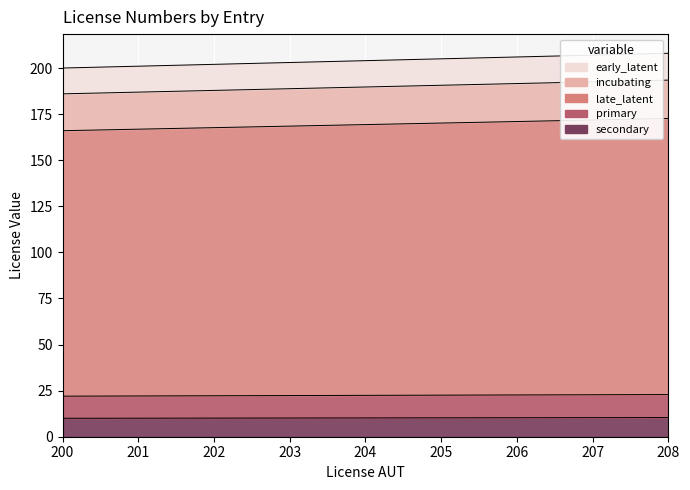

True or false: Licencia NAC and Licencia AUT intersect in this chart.

False